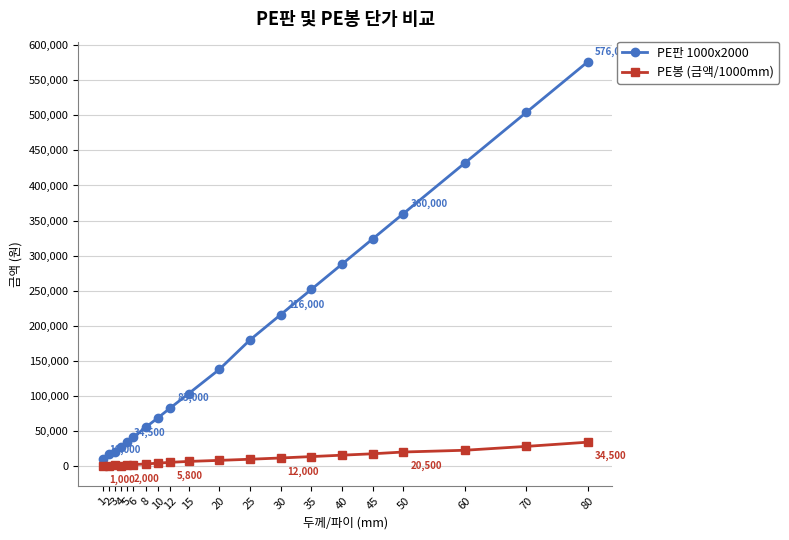

Which has a higher value, 2 or 45?

45